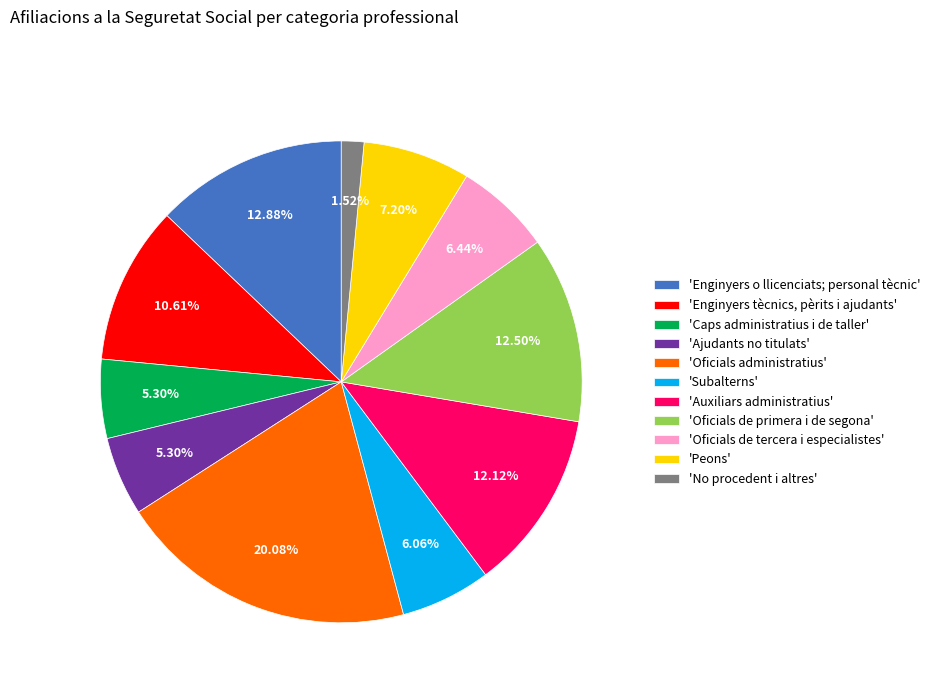

Which has a higher value, 'Enginyers o llicenciats; personal tècnic' or 'Subalterns'?

'Enginyers o llicenciats; personal tècnic'